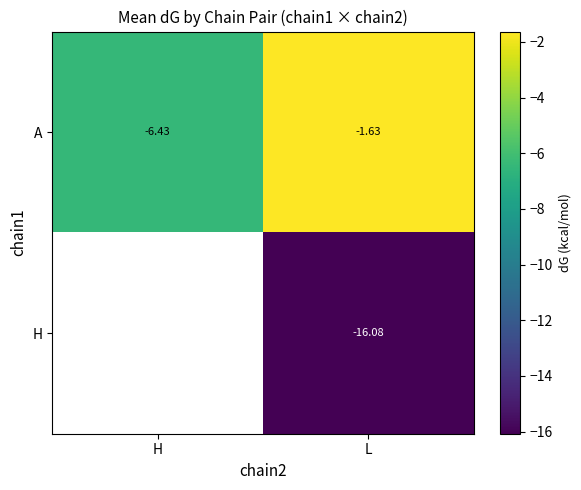

Is it true that A equals -6.4 at H?

True